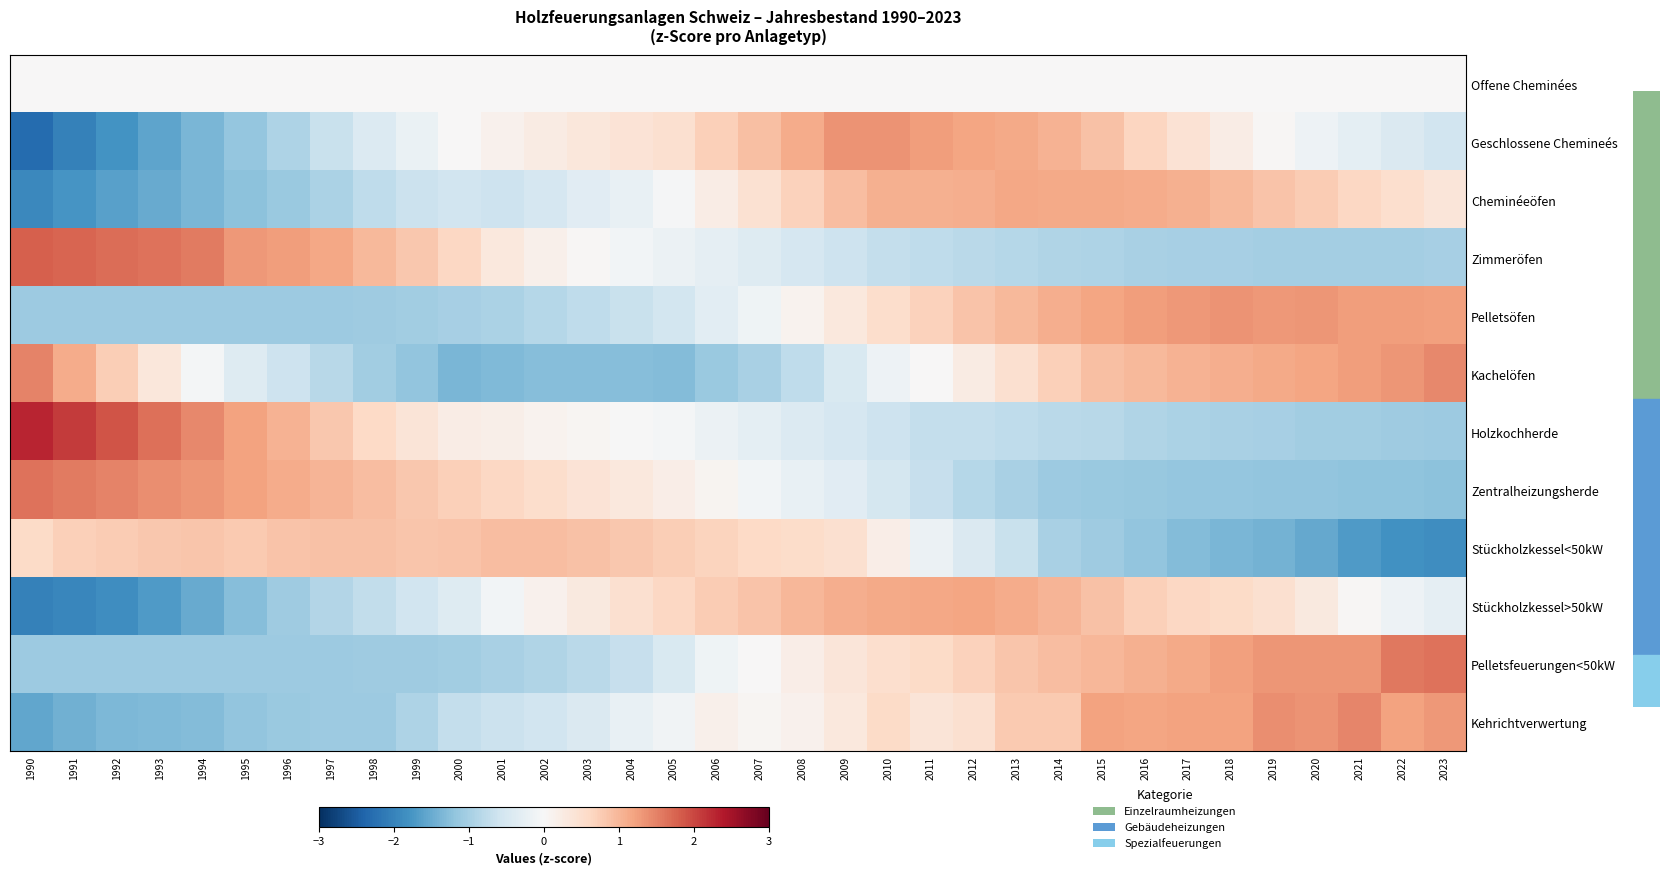

Reading right to left, list all the values displayed in this chart.

Offene Cheminées: 2023=0.0	2022=0.0	2021=0.0	2020=0.0	2019=0.0	2018=0.0	2017=0.0	2016=0.0	2015=0.0	2014=0.0	2013=0.0	2012=0.0	2011=0.0	2010=0.0	2009=0.0	2008=0.0	2007=0.0	2006=0.0	2005=0.0	2004=0.0	2003=0.0	2002=0.0	2001=0.0	2000=0.0	1999=0.0	1998=0.0	1997=0.0	1996=0.0	1995=0.0	1994=0.0	1993=0.0	1992=0.0	1991=0.0	1990=0.0
Geschlossene Chemineés: 2023=-0.6	2022=-0.4	2021=-0.3	2020=-0.1	2019=0.0	2018=0.2	2017=0.4	2016=0.7	2015=0.9	2014=1.0	2013=1.1	2012=1.2	2011=1.3	2010=1.3	2009=1.3	2008=1.1	2007=0.9	2006=0.7	2005=0.5	2004=0.4	2003=0.3	2002=0.2	2001=0.1	2000=0.0	1999=-0.2	1998=-0.4	1997=-0.7	1996=-0.9	1995=-1.2	1994=-1.4	1993=-1.6	1992=-1.8	1991=-2.0	1990=-2.3
Cheminéeöfen: 2023=0.4	2022=0.5	2021=0.6	2020=0.8	2019=0.9	2018=1.0	2017=1.1	2016=1.1	2015=1.1	2014=1.1	2013=1.2	2012=1.1	2011=1.1	2010=1.1	2009=0.9	2008=0.7	2007=0.4	2006=0.2	2005=-0.0	2004=-0.2	2003=-0.3	2002=-0.5	2001=-0.6	2000=-0.6	1999=-0.6	1998=-0.8	1997=-0.9	1996=-1.1	1995=-1.2	1994=-1.4	1993=-1.5	1992=-1.6	1991=-1.8	1990=-1.9
Zimmeröfen: 2023=-1.0	2022=-1.0	2021=-1.0	2020=-1.0	2019=-1.0	2018=-1.0	2017=-1.0	2016=-1.0	2015=-0.9	2014=-0.9	2013=-0.9	2012=-0.8	2011=-0.8	2010=-0.7	2009=-0.6	2008=-0.5	2007=-0.4	2006=-0.3	2005=-0.2	2004=-0.1	2003=0.0	2002=0.1	2001=0.3	2000=0.6	1999=0.8	1998=1.0	1997=1.2	1996=1.3	1995=1.3	1994=1.6	1993=1.6	1992=1.7	1991=1.7	1990=1.8
Pelletsöfen: 2023=1.2	2022=1.2	2021=1.3	2020=1.3	2019=1.3	2018=1.3	2017=1.3	2016=1.3	2015=1.2	2014=1.1	2013=1.0	2012=0.8	2011=0.7	2010=0.5	2009=0.3	2008=0.1	2007=-0.1	2006=-0.3	2005=-0.6	2004=-0.7	2003=-0.8	2002=-0.9	2001=-0.9	2000=-1.0	1999=-1.0	1998=-1.1	1997=-1.1	1996=-1.1	1995=-1.1	1994=-1.1	1993=-1.1	1992=-1.1	1991=-1.1	1990=-1.1
Kachelöfen: 2023=1.4	2022=1.3	2021=1.3	2020=1.2	2019=1.1	2018=1.1	2017=1.0	2016=1.0	2015=0.9	2014=0.7	2013=0.5	2012=0.2	2011=0.0	2010=-0.1	2009=-0.5	2008=-0.8	2007=-1.0	2006=-1.1	2005=-1.3	2004=-1.3	2003=-1.3	2002=-1.3	2001=-1.3	2000=-1.4	1999=-1.2	1998=-1.1	1997=-0.8	1996=-0.6	1995=-0.4	1994=-0.0	1993=0.3	1992=0.7	1991=1.1	1990=1.5
Holzkochherde: 2023=-1.1	2022=-1.1	2021=-1.1	2020=-1.0	2019=-1.0	2018=-1.0	2017=-0.9	2016=-0.9	2015=-0.8	2014=-0.8	2013=-0.8	2012=-0.7	2011=-0.7	2010=-0.6	2009=-0.5	2008=-0.4	2007=-0.3	2006=-0.2	2005=-0.1	2004=-0.0	2003=0.1	2002=0.1	2001=0.2	2000=0.2	1999=0.4	1998=0.6	1997=0.8	1996=1.0	1995=1.2	1994=1.4	1993=1.7	1992=1.9	1991=2.1	1990=2.3
Zentralheizungsherde: 2023=-1.2	2022=-1.2	2021=-1.2	2020=-1.2	2019=-1.2	2018=-1.2	2017=-1.1	2016=-1.1	2015=-1.1	2014=-1.1	2013=-1.0	2012=-0.8	2011=-0.7	2010=-0.5	2009=-0.3	2008=-0.2	2007=-0.1	2006=0.1	2005=0.2	2004=0.3	2003=0.4	2002=0.5	2001=0.6	2000=0.7	1999=0.8	1998=0.9	1997=1.0	1996=1.1	1995=1.2	1994=1.3	1993=1.4	1992=1.5	1991=1.6	1990=1.6
Stückholzkessel<50kW: 2023=-1.9	2022=-1.8	2021=-1.7	2020=-1.5	2019=-1.4	2018=-1.4	2017=-1.3	2016=-1.2	2015=-1.1	2014=-1.0	2013=-0.7	2012=-0.4	2011=-0.2	2010=0.2	2009=0.5	2008=0.6	2007=0.6	2006=0.7	2005=0.7	2004=0.8	2003=0.9	2002=0.9	2001=0.9	2000=0.9	1999=0.8	1998=0.9	1997=0.9	1996=0.8	1995=0.8	1994=0.8	1993=0.8	1992=0.8	1991=0.7	1990=0.6
Stückholzkessel>50kW: 2023=-0.3	2022=-0.2	2021=0.0	2020=0.3	2019=0.5	2018=0.6	2017=0.6	2016=0.7	2015=0.9	2014=1.0	2013=1.1	2012=1.2	2011=1.2	2010=1.1	2009=1.1	2008=1.0	2007=0.9	2006=0.8	2005=0.6	2004=0.5	2003=0.3	2002=0.1	2001=-0.1	2000=-0.4	1999=-0.6	1998=-0.7	1997=-0.9	1996=-1.1	1995=-1.3	1994=-1.5	1993=-1.7	1992=-1.9	1991=-2.0	1990=-2.0
Pelletsfeuerungen<50kW: 2023=1.6	2022=1.6	2021=1.3	2020=1.3	2019=1.3	2018=1.2	2017=1.1	2016=1.1	2015=1.0	2014=0.9	2013=0.8	2012=0.7	2011=0.6	2010=0.5	2009=0.4	2008=0.2	2007=0.0	2006=-0.1	2005=-0.5	2004=-0.7	2003=-0.8	2002=-0.9	2001=-1.0	2000=-1.0	1999=-1.1	1998=-1.1	1997=-1.1	1996=-1.1	1995=-1.1	1994=-1.1	1993=-1.1	1992=-1.1	1991=-1.1	1990=-1.1
Kehrichtverwertung: 2023=1.3	2022=1.2	2021=1.5	2020=1.3	2019=1.4	2018=1.2	2017=1.2	2016=1.2	2015=1.2	2014=0.8	2013=0.8	2012=0.5	2011=0.4	2010=0.6	2009=0.3	2008=0.1	2007=0.1	2006=0.2	2005=-0.1	2004=-0.2	2003=-0.4	2002=-0.6	2001=-0.6	2000=-0.7	1999=-0.9	1998=-1.1	1997=-1.1	1996=-1.1	1995=-1.2	1994=-1.3	1993=-1.3	1992=-1.3	1991=-1.4	1990=-1.6